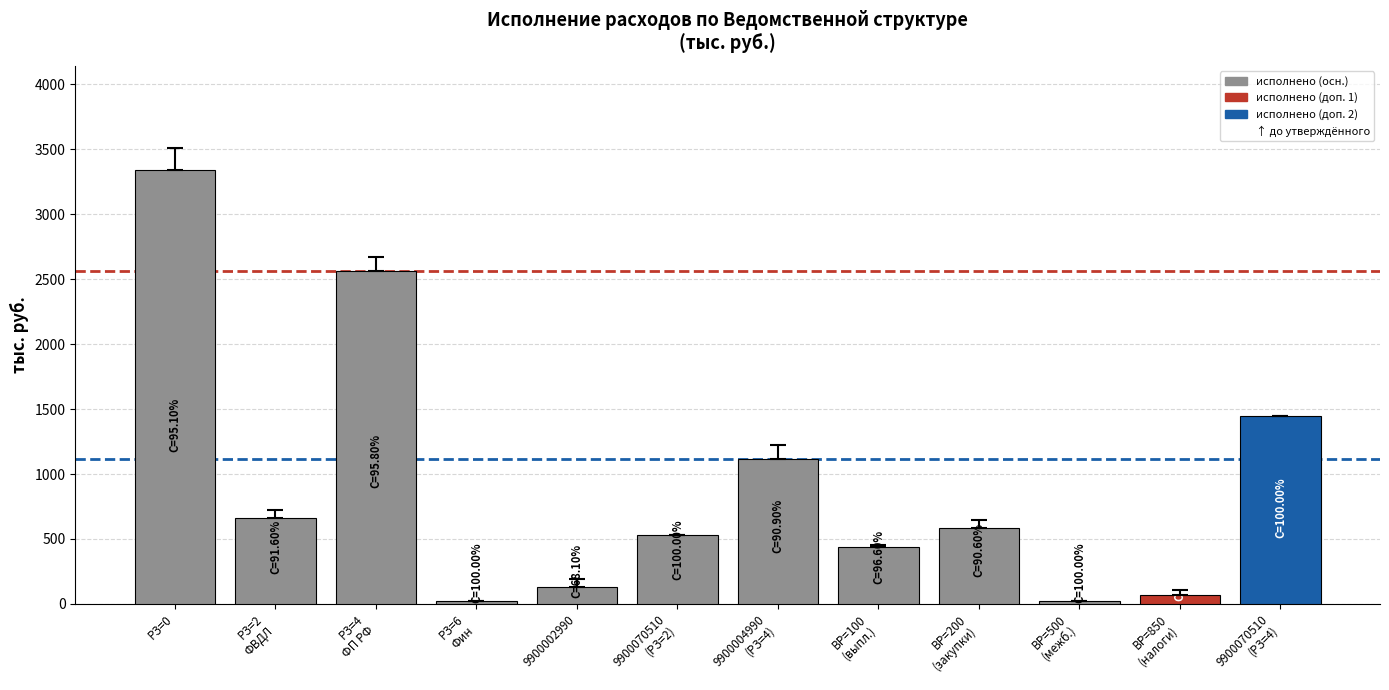

Does the chart contain any negative values?

No